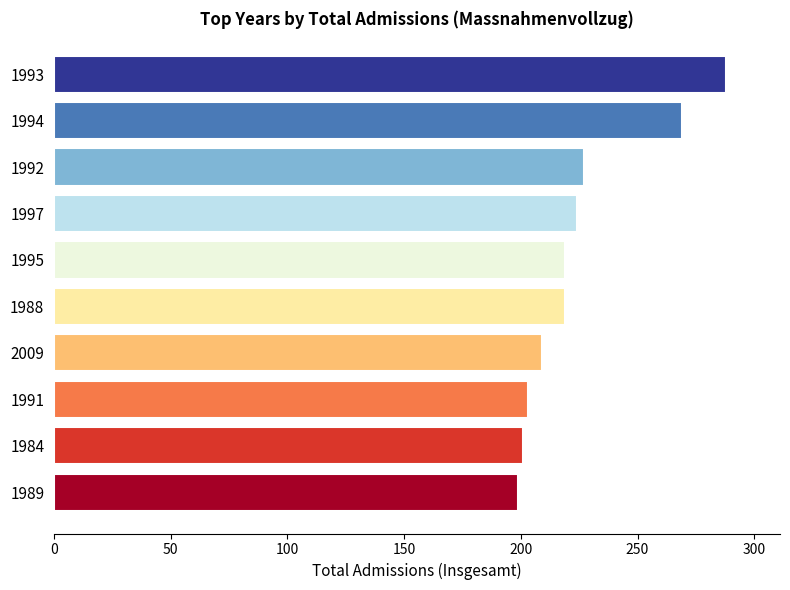

What is the minimum value shown in the chart?

199